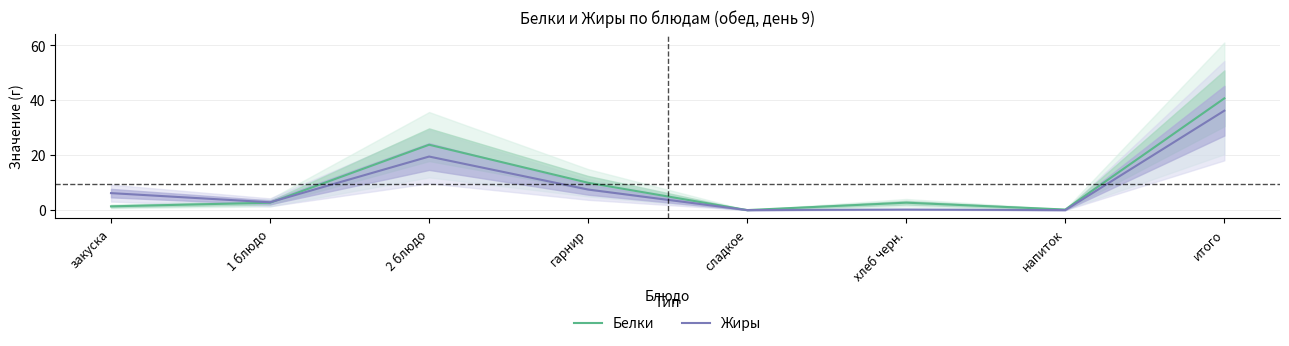

Reading left to right, extract all data points from this chart.

Белки: 1.4	2.7	23.8	9.9	0.0	2.7	0.2	40.7
Жиры: 6.2	2.8	19.5	7.5	0.0	0.2	0.0	36.2